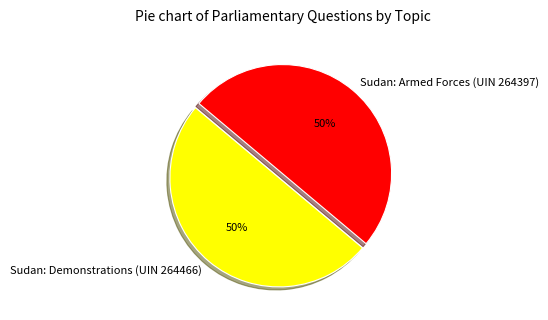

What percentage is the Sudan: Armed Forces (UIN 264397) slice, to the nearest percent?

50%